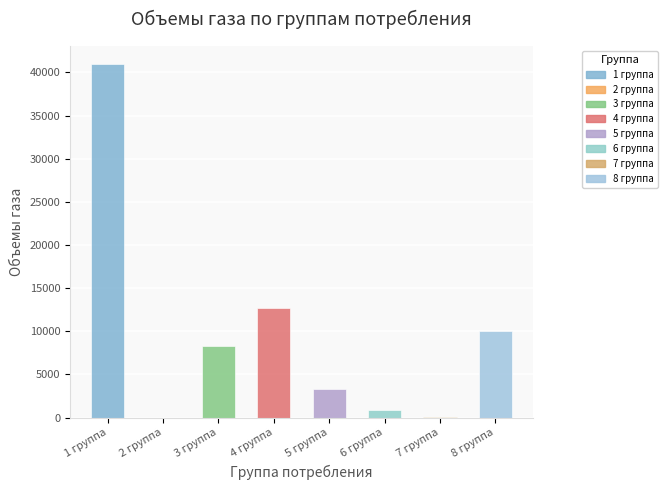

What value does the data have at 3 группа?

8351.5